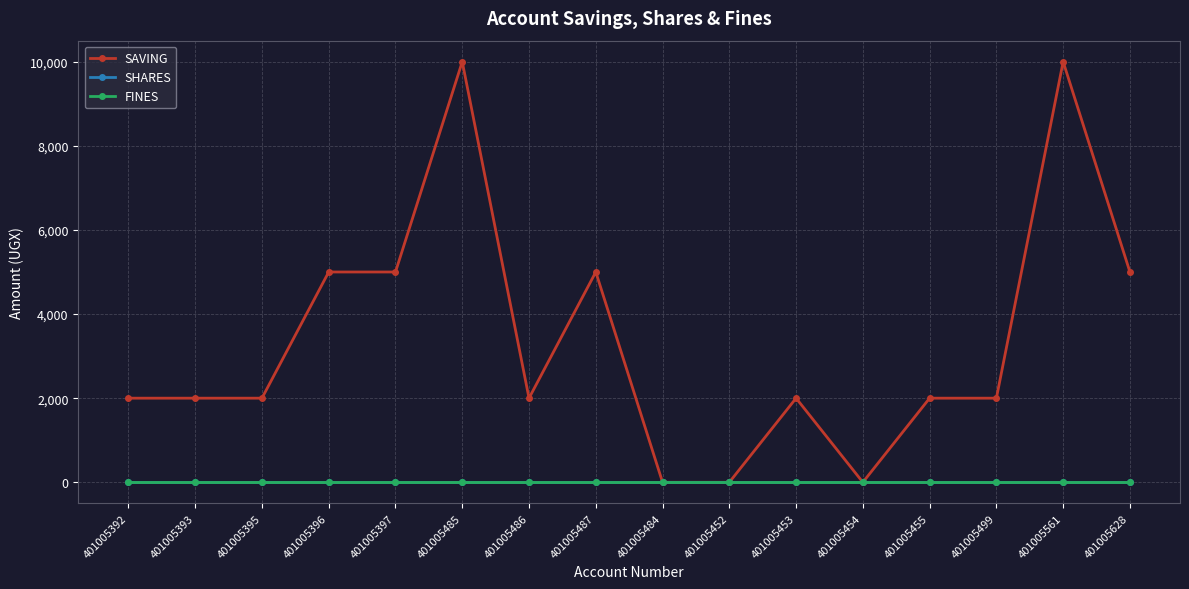

Does the chart display data point markers on the line(s)?

Yes